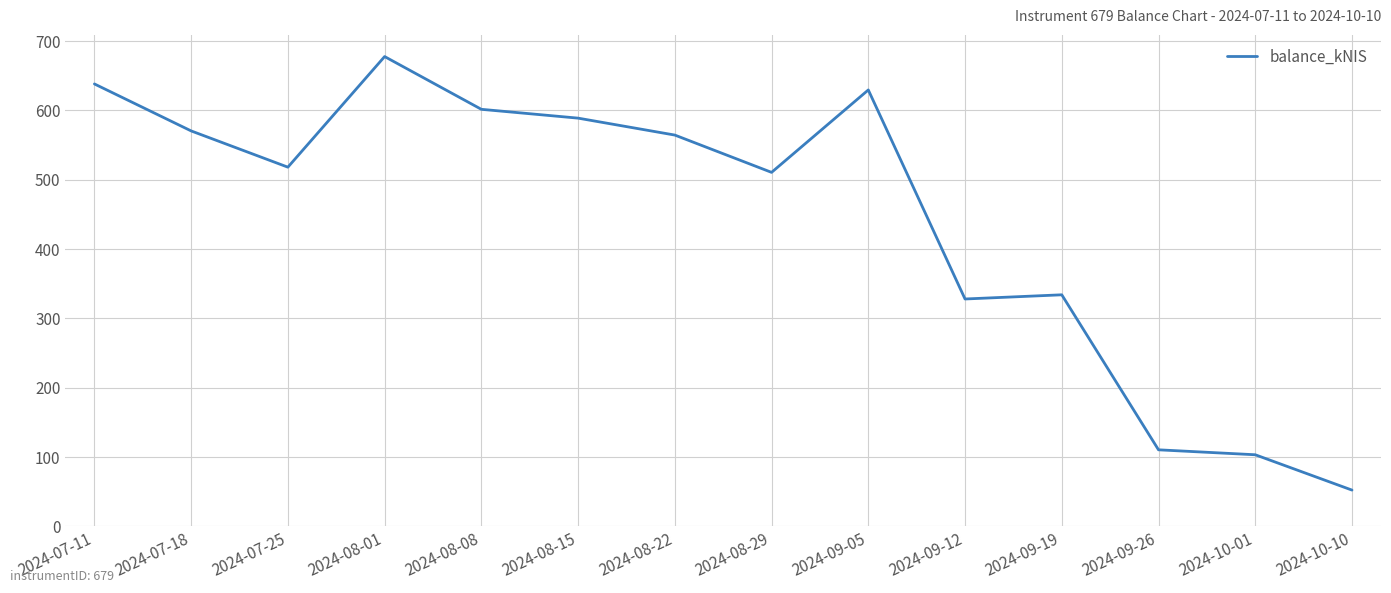

Approximately how many times larger is the value at 2024-07-18 compared to 2024-08-08?

0.9